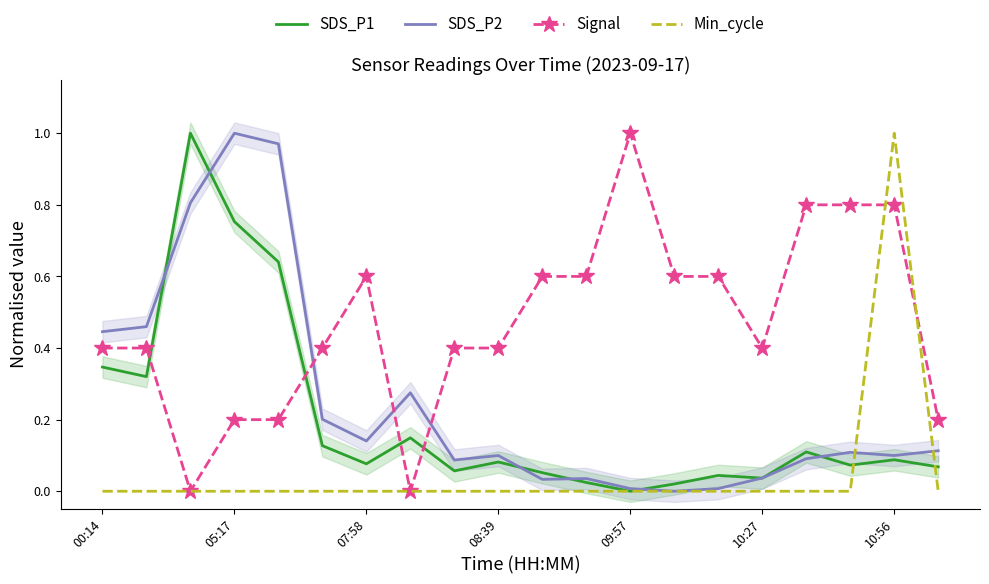

At which category does SDS_P2 reach its first local valley?

07:58